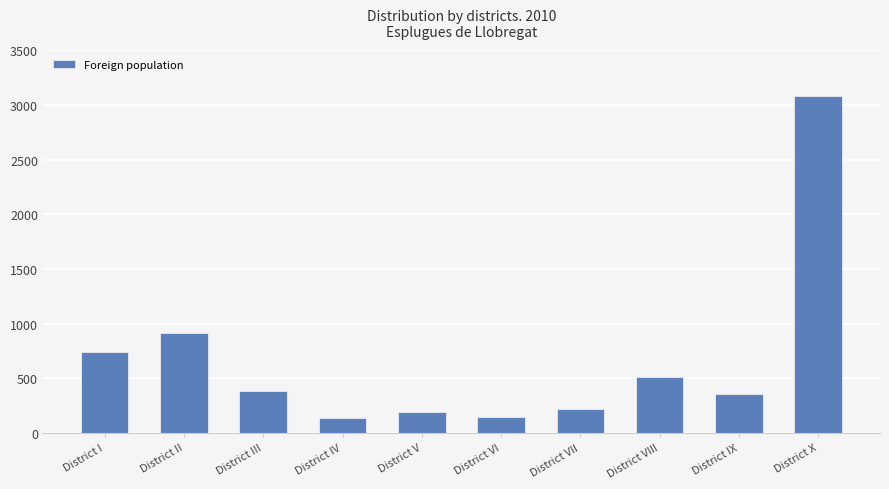

What is the value of the 3rd bar from the left?

386